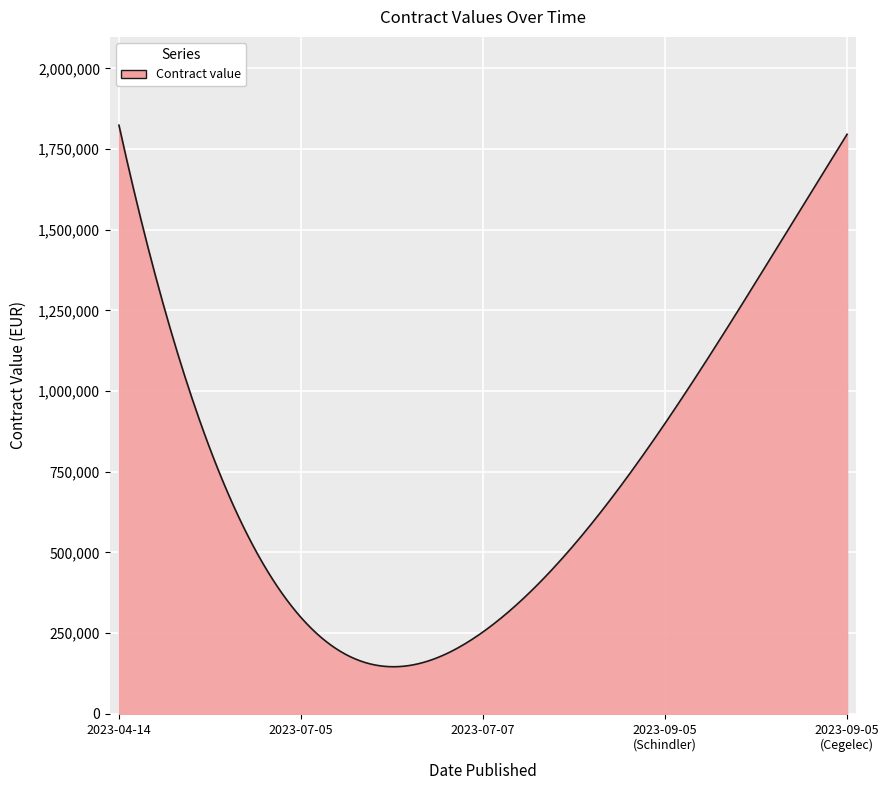

What is the difference between the maximum and minimum values?

1677857.7